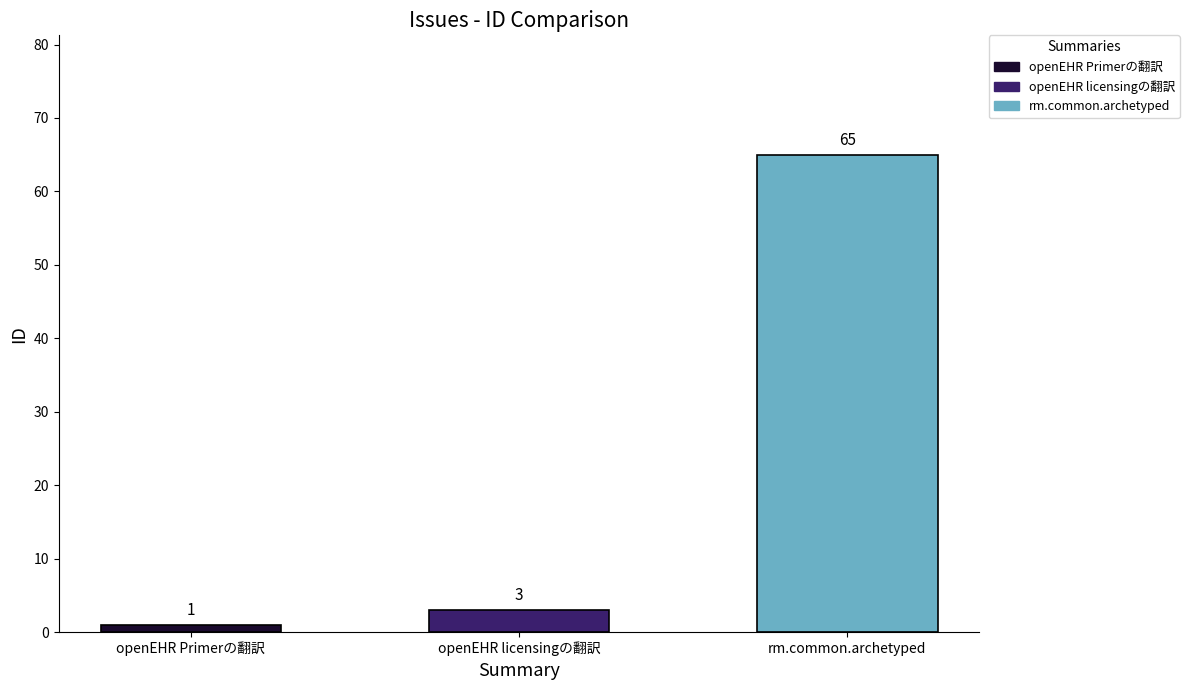

Does the chart contain any negative values?

No